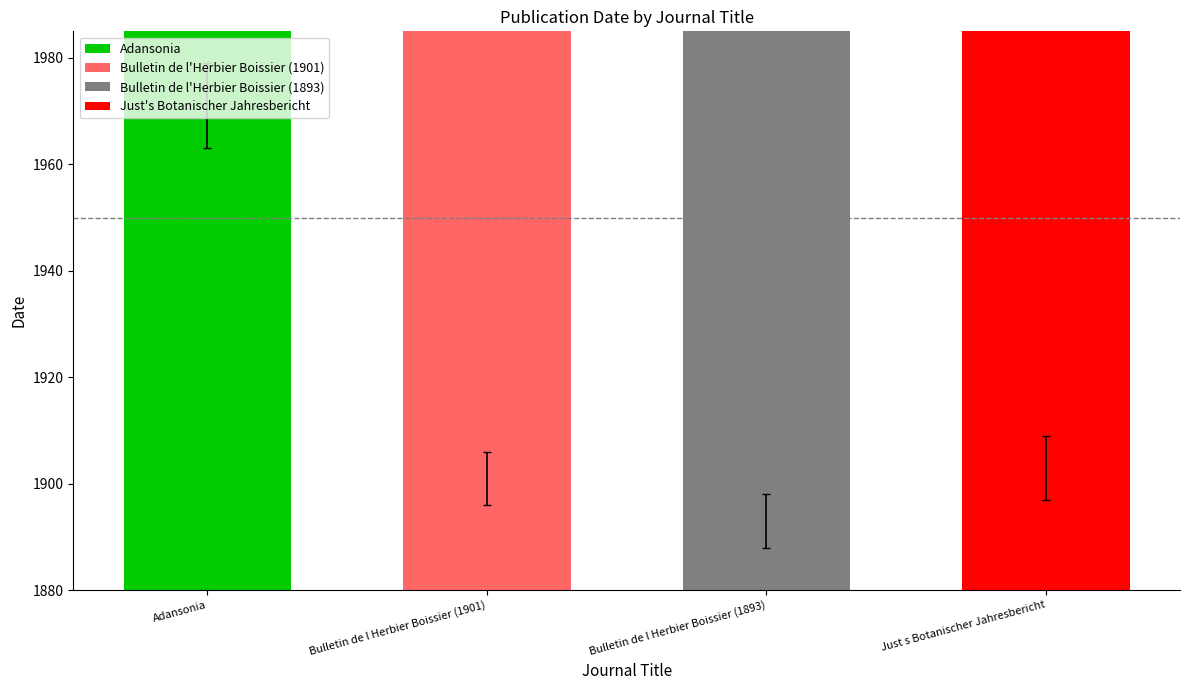

Which has a higher value, Bulletin de l Herbier Boissier (1893) or Bulletin de l Herbier Boissier (1901)?

Bulletin de l Herbier Boissier (1901)